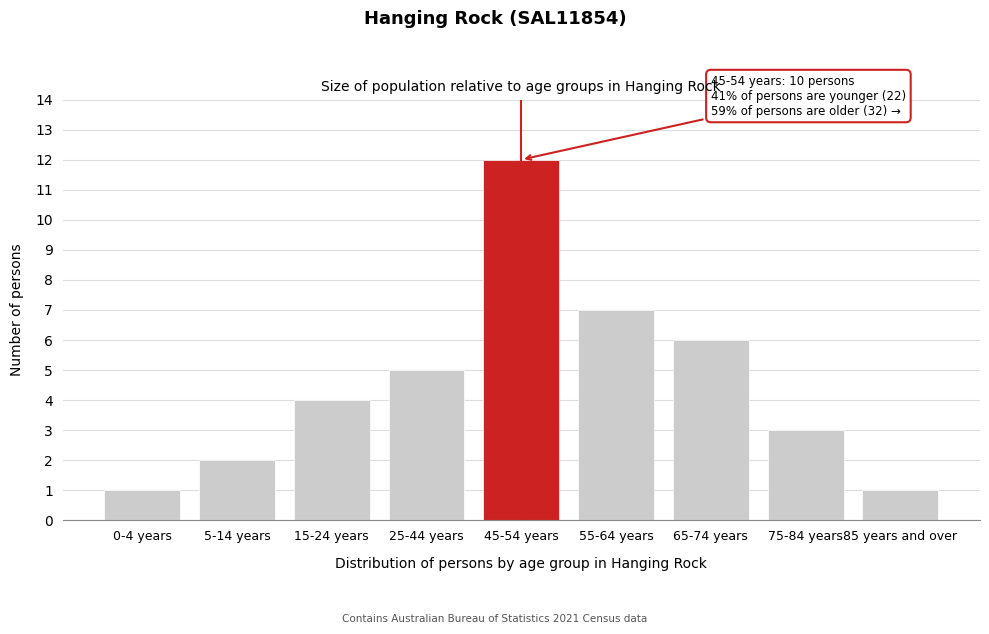

Reading left to right, extract all data points from this chart.

1	2	4	5	12	7	6	3	1